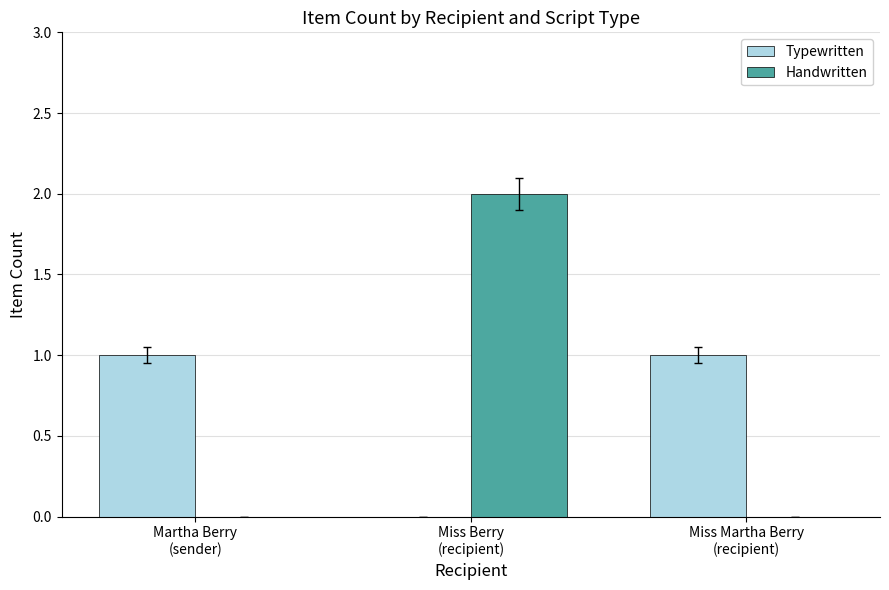

Between Martha Berry
(sender) and Miss Martha Berry
(recipient), which series saw the biggest shift?

Typewritten